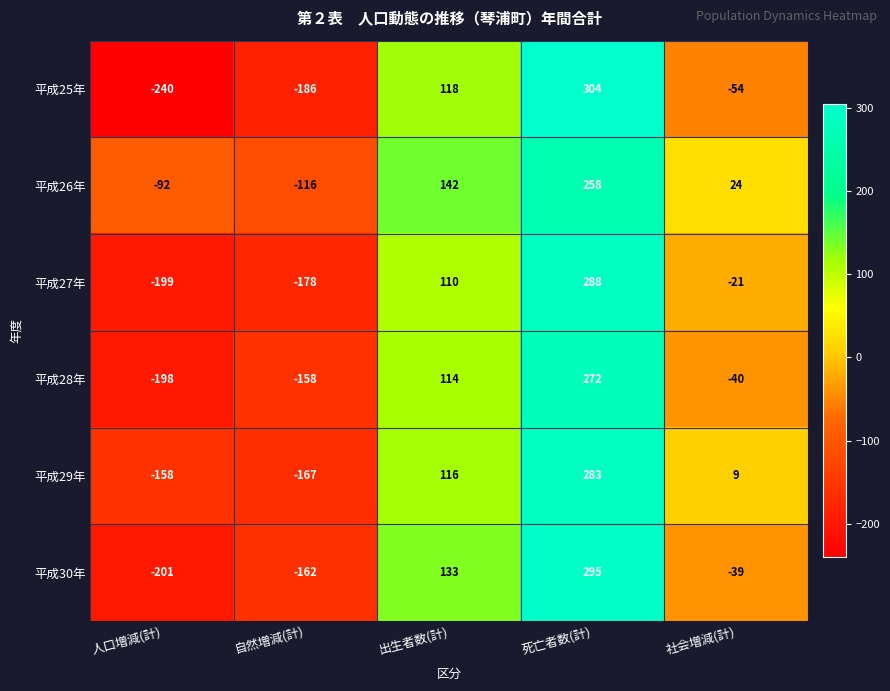

At 社会増減(計), list the series in order from largest to smallest.

平成26年, 平成29年, 平成27年, 平成30年, 平成28年, 平成25年